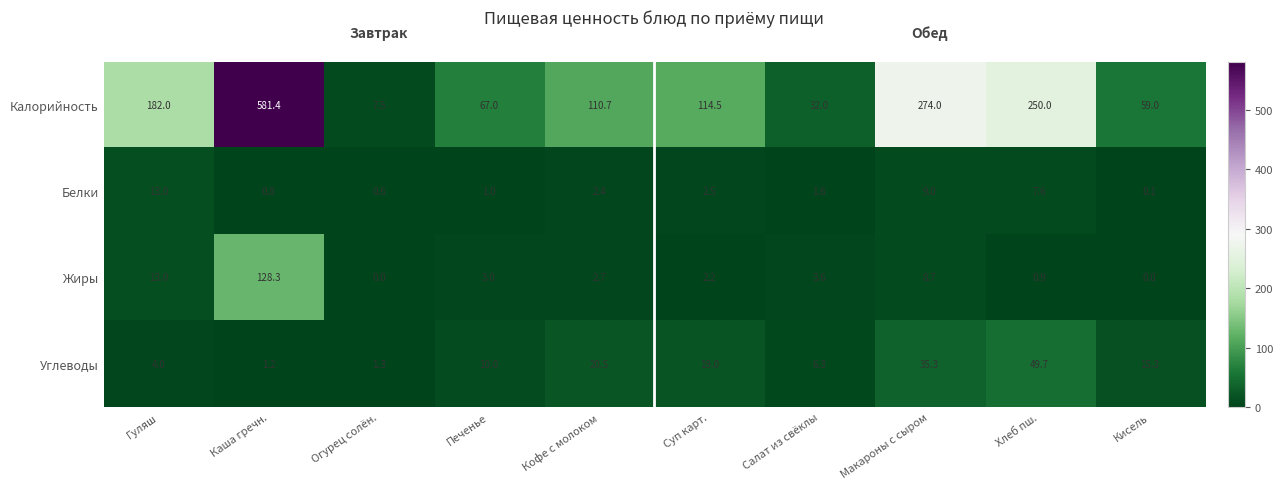

Rank the series by their maximum value, from highest to lowest.

Калорийность, Жиры, Углеводы, Белки